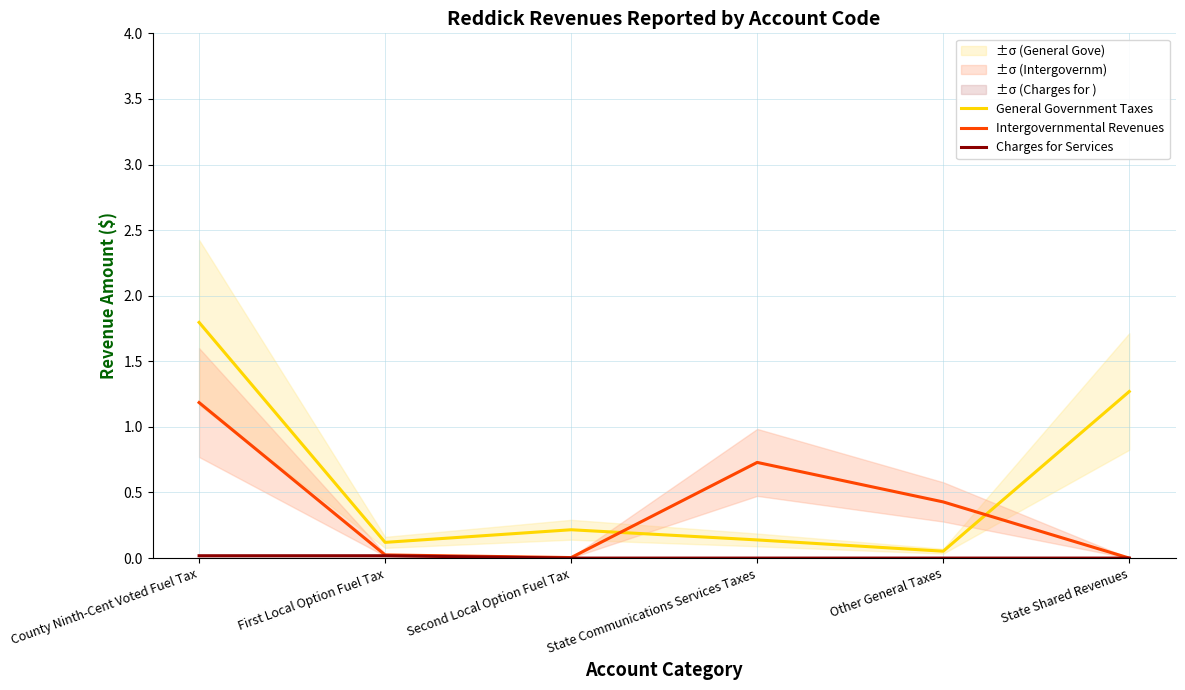

What is the sum of all General Government Taxes values?

3.6